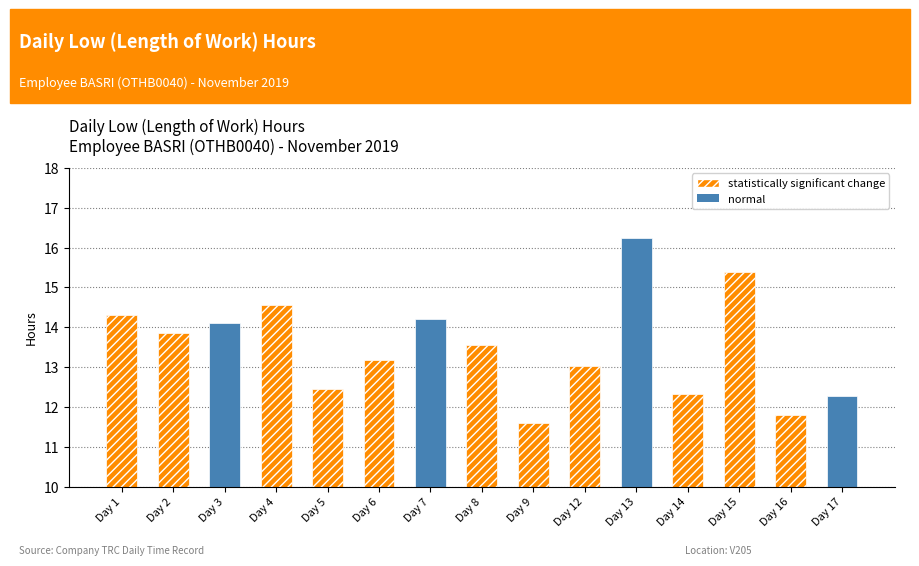

List the labels in order of value, largest first.

Day 13, Day 15, Day 4, Day 1, Day 7, Day 3, Day 2, Day 8, Day 6, Day 12, Day 5, Day 14, Day 17, Day 16, Day 9